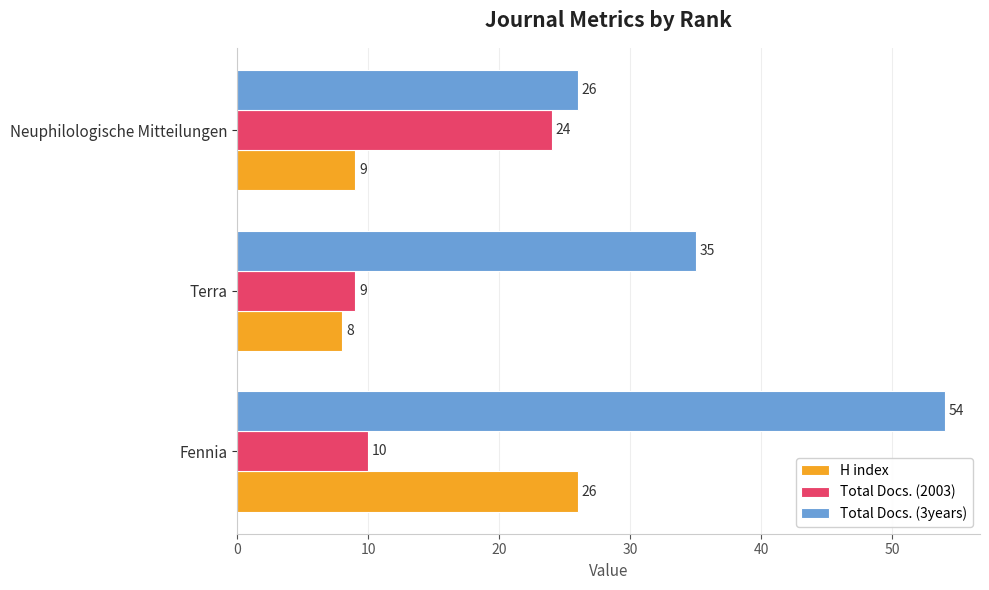

What is the maximum value shown in the chart?

54